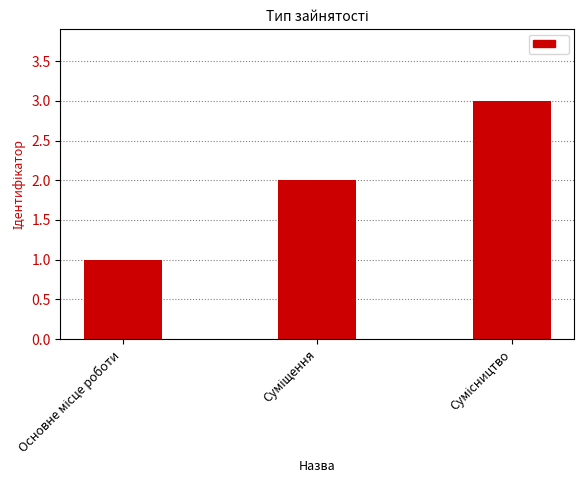

Reading right to left, transcribe all the data shown in this chart.

3	2	1